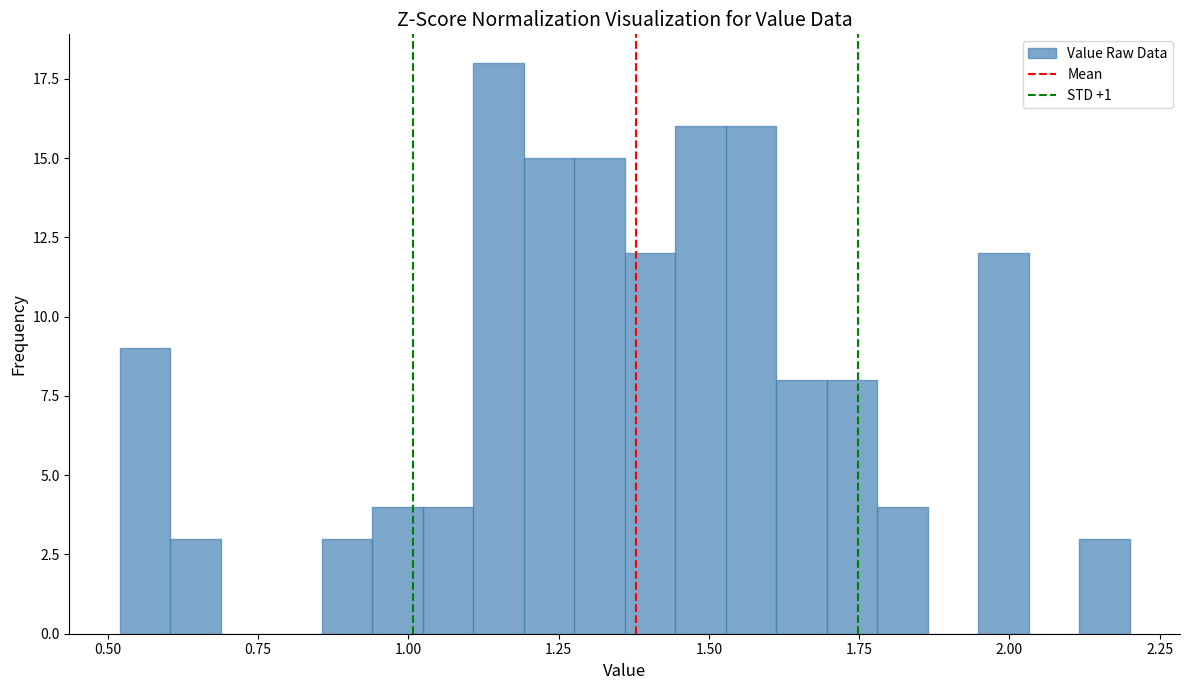

Read against the x-axis, roughly where is the centre of the tallest bar?

1.15